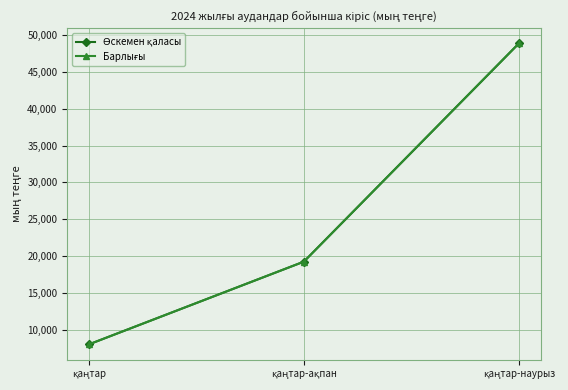

What is the average value of the Барлығы series?

25376.5